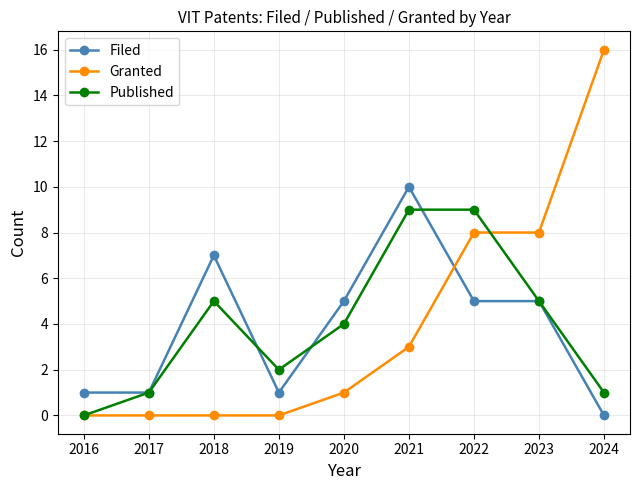

Which series has the largest range (max minus min)?

Granted